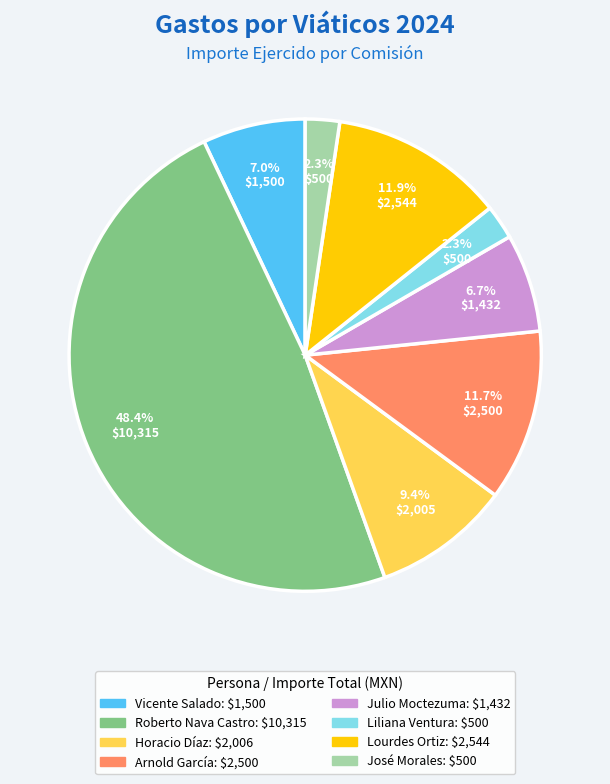

Is there a majority slice in this chart?

No